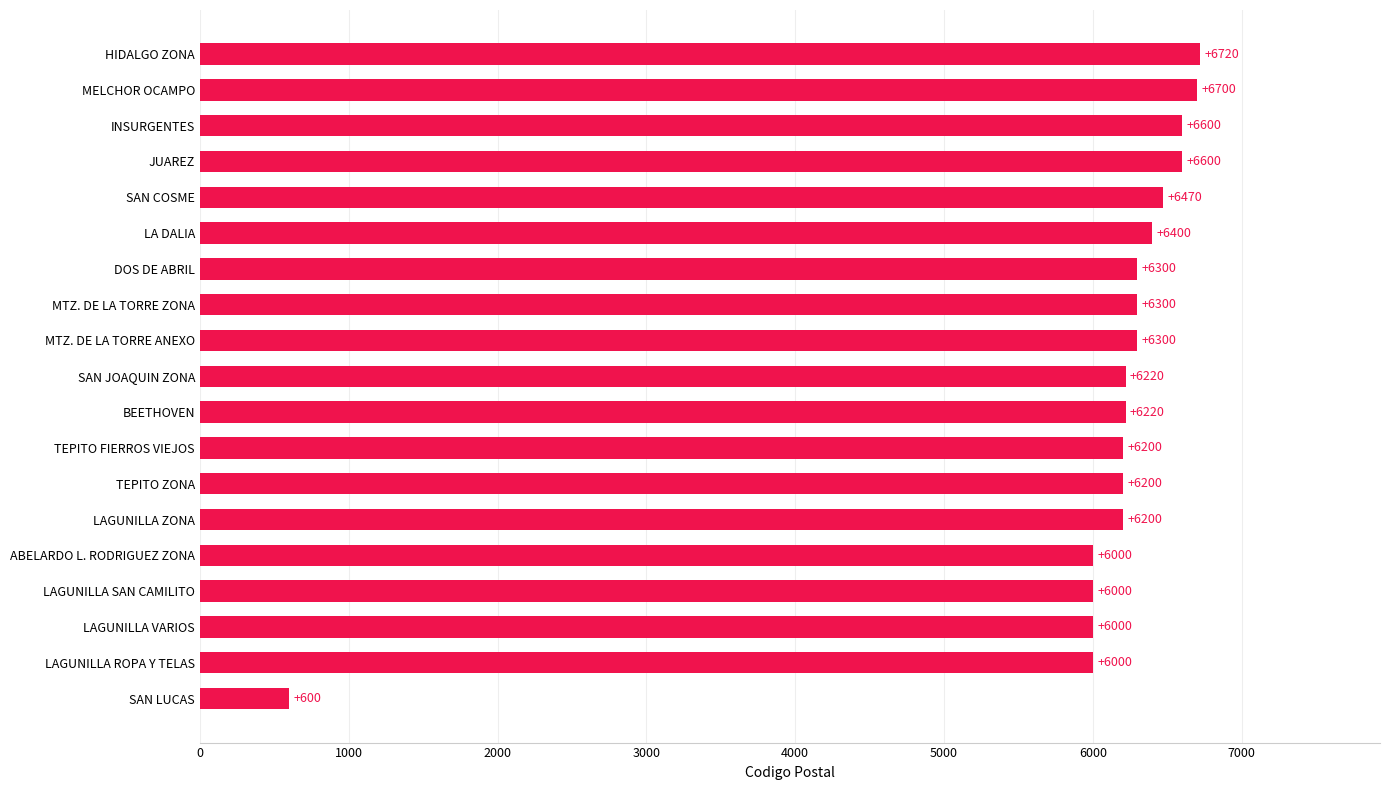

The chart shows a value of 1496 at LAGUNILLA SAN CAMILITO. True or false?

False